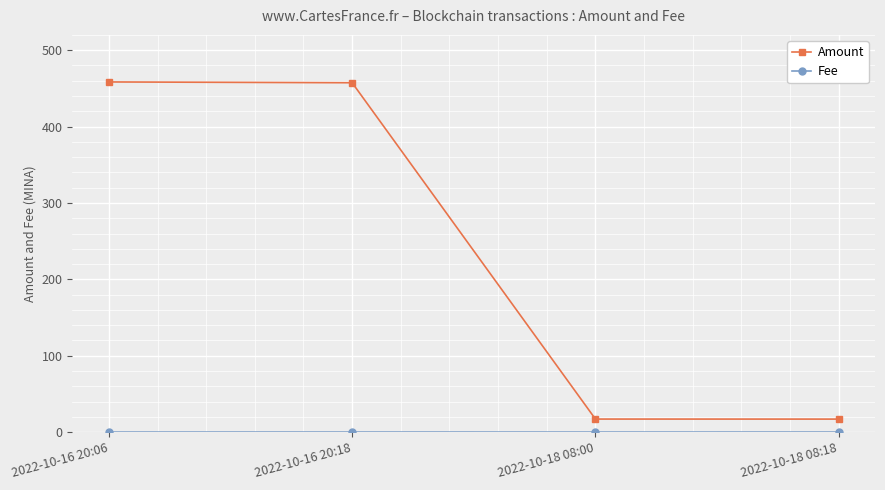

What is the maximum value for Amount?

458.4